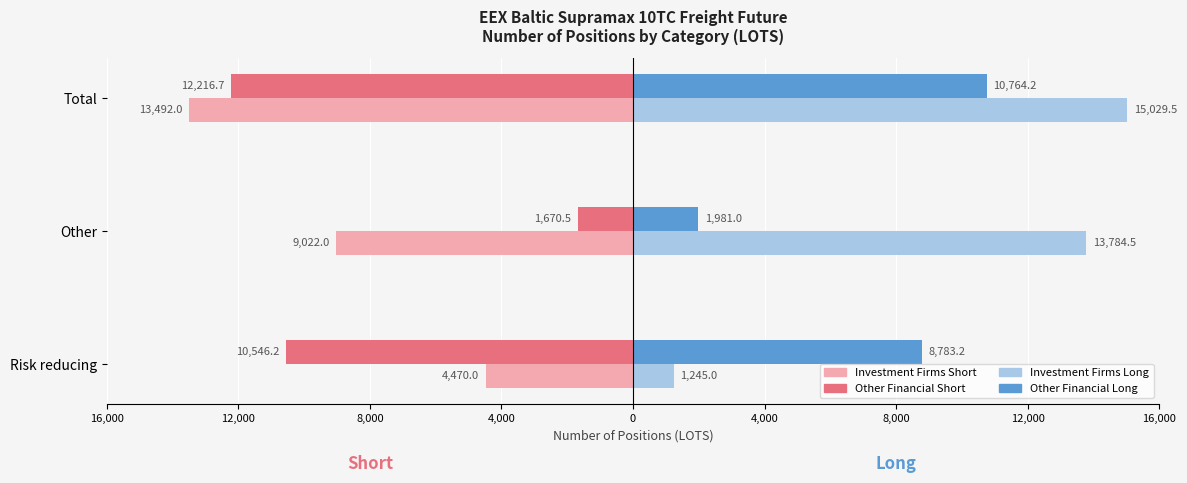

What are all the series names shown in the legend?

Investment Firms Short, Other Financial Short, Investment Firms Long, Other Financial Long